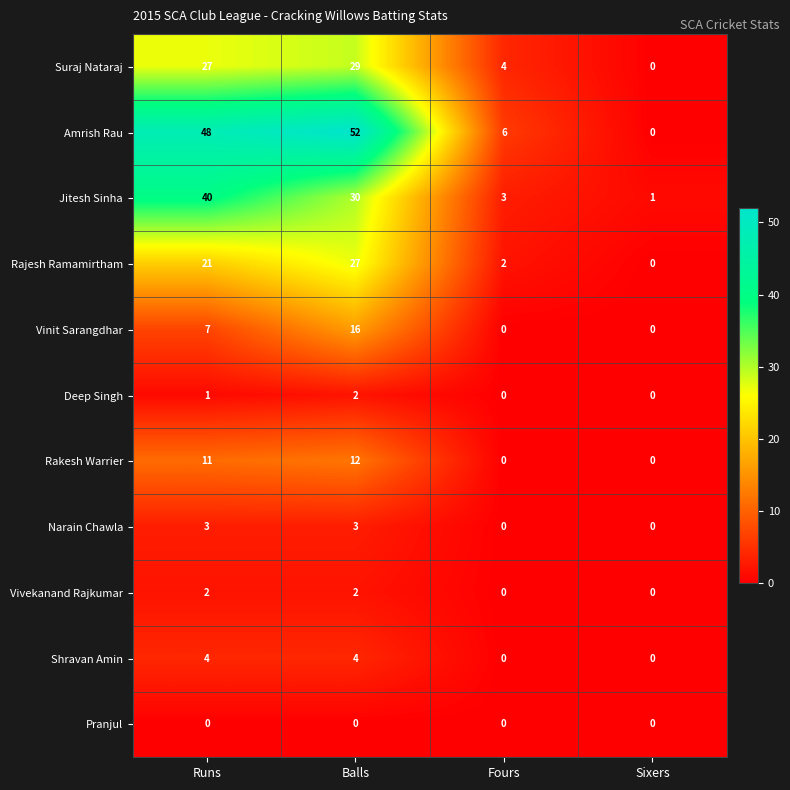

What is the maximum value shown in the chart?

52